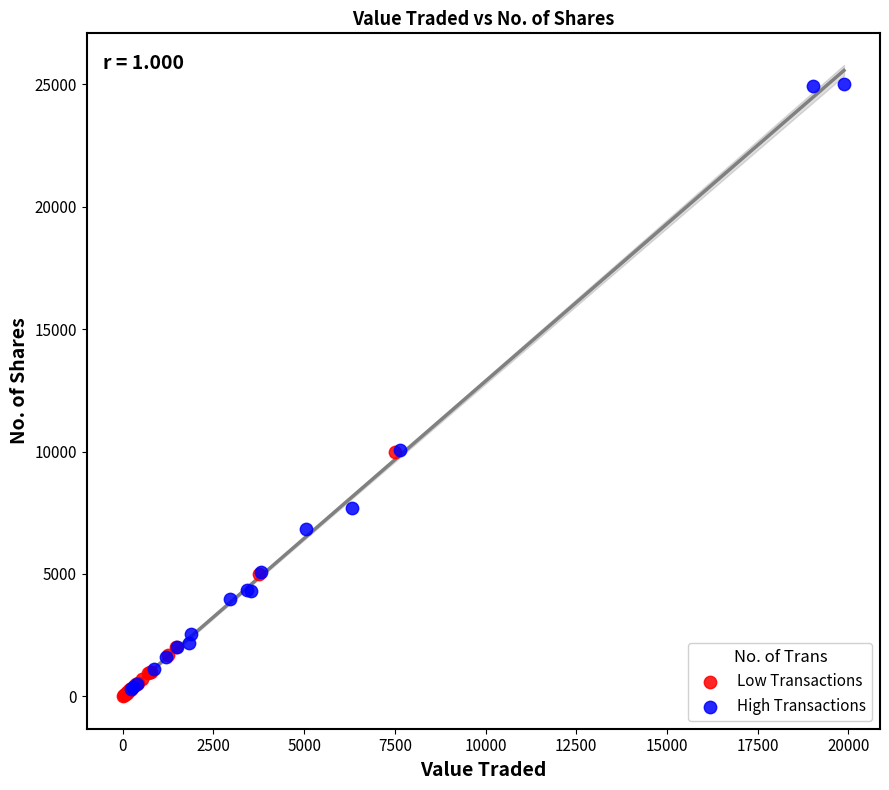

Which series contains the highest Y value?

High Transactions